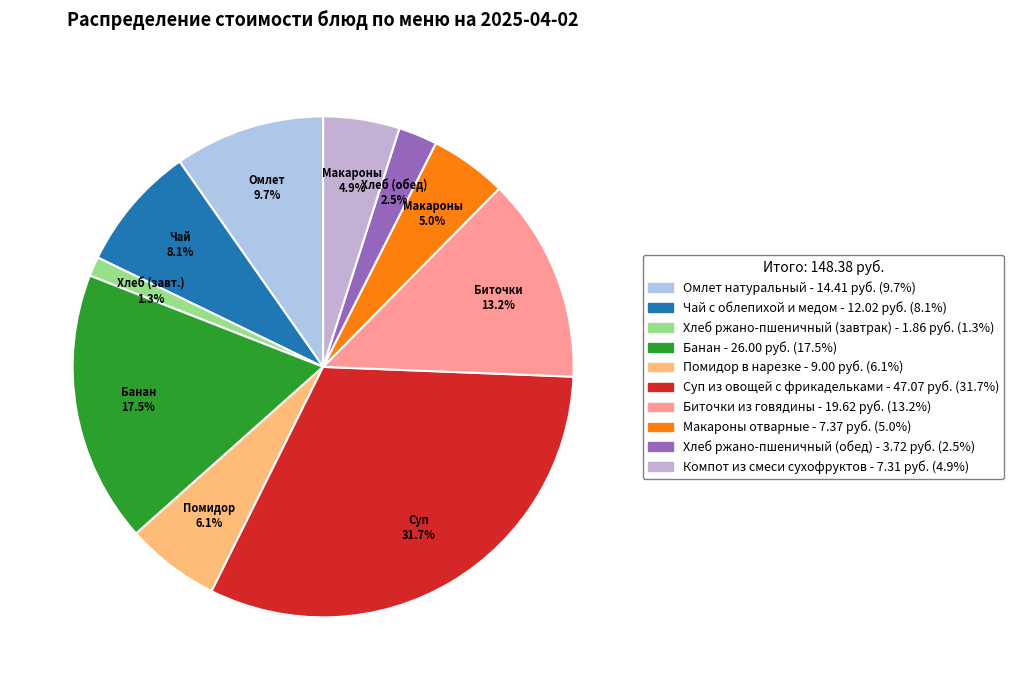

How many segments does this pie chart have?

10